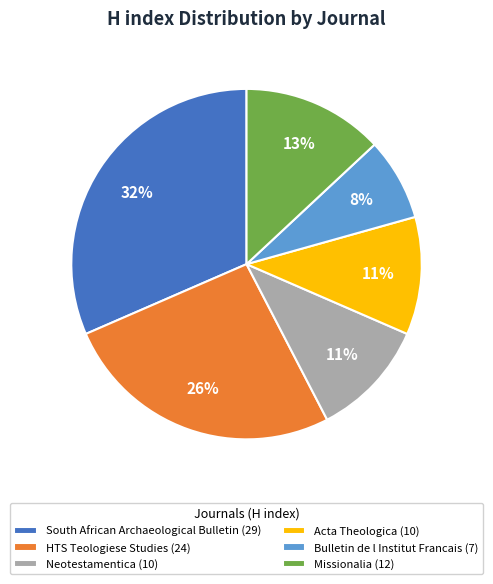

Does Neotestamentica (10) represent more than half of the total?

No